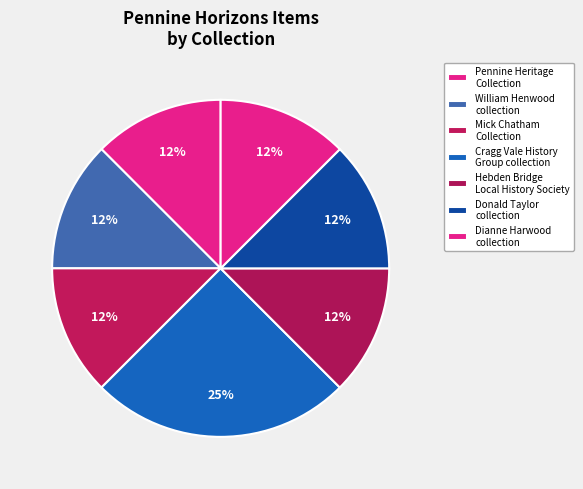

How many segments does this pie chart have?

7